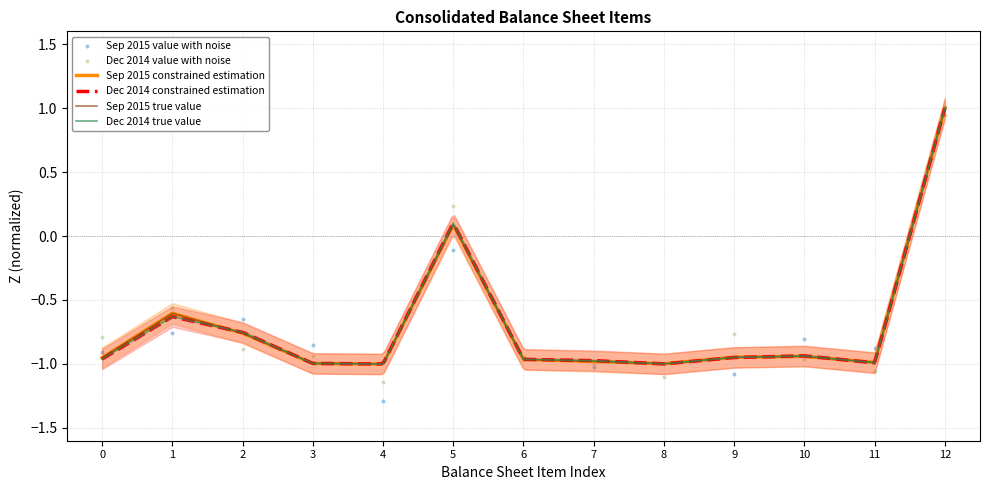

What is the maximum value for Dec 2014 true value?

1.0